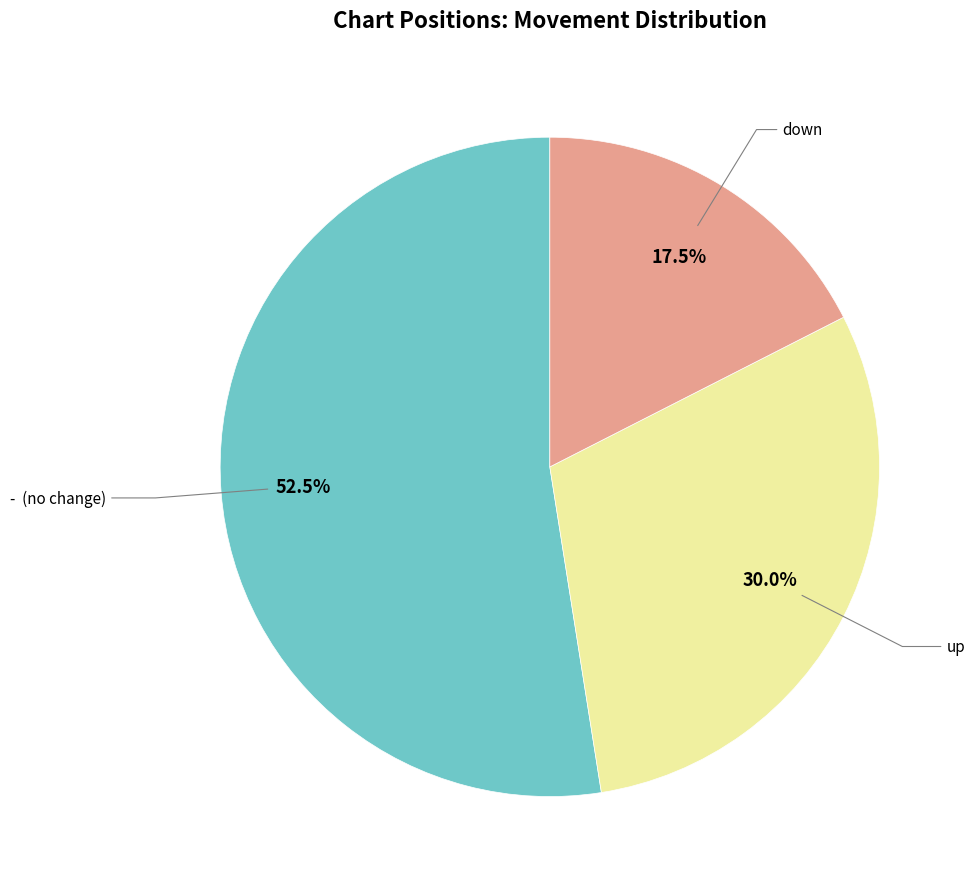

Does any single category account for the majority?

Yes